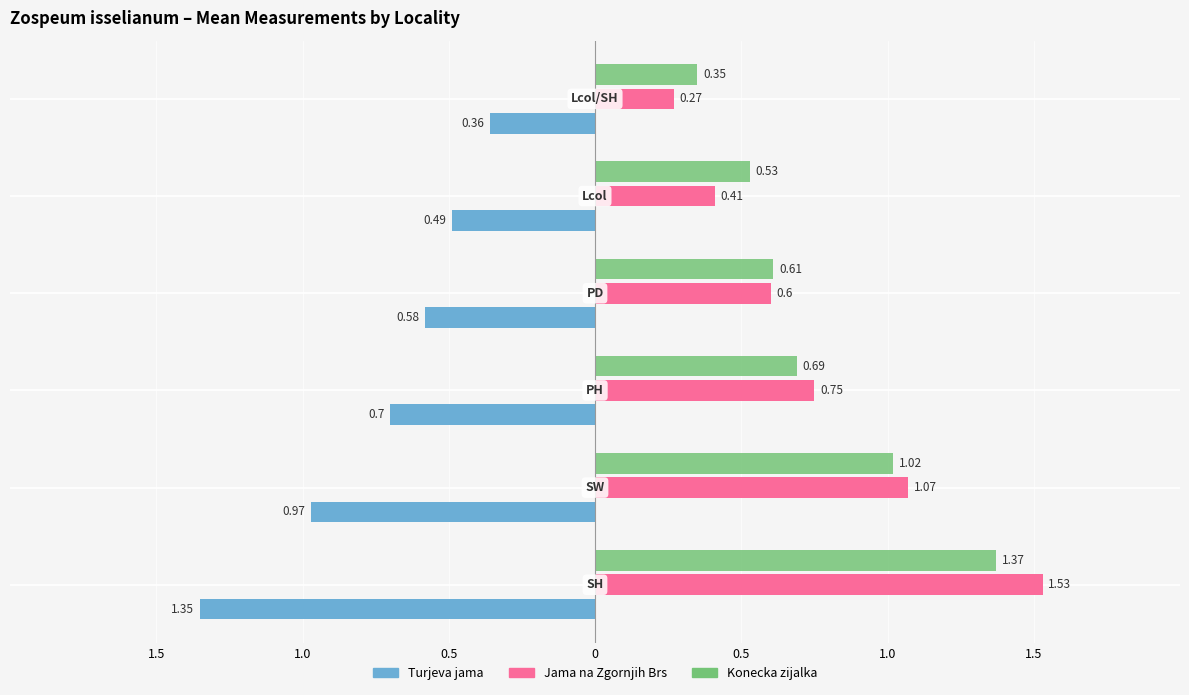

What are all the series names shown in the legend?

Turjeva jama, Jama na Zgornjih Brs, Konecka zijalka